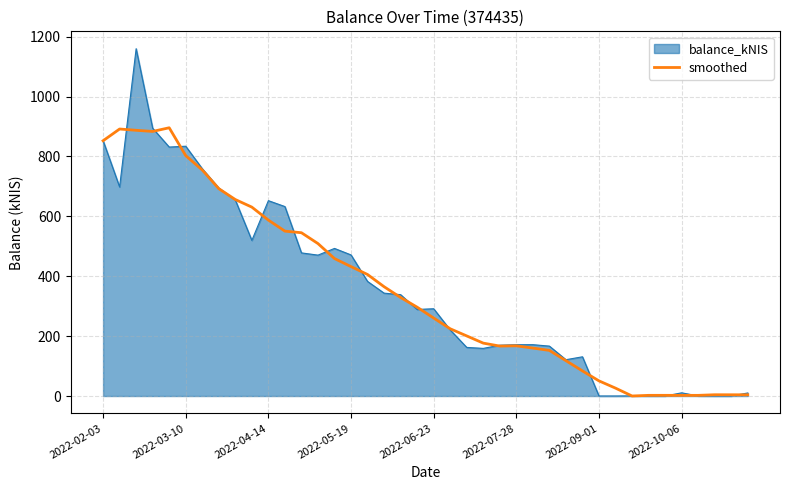

What is the highest value of the smoothed series?

895.7